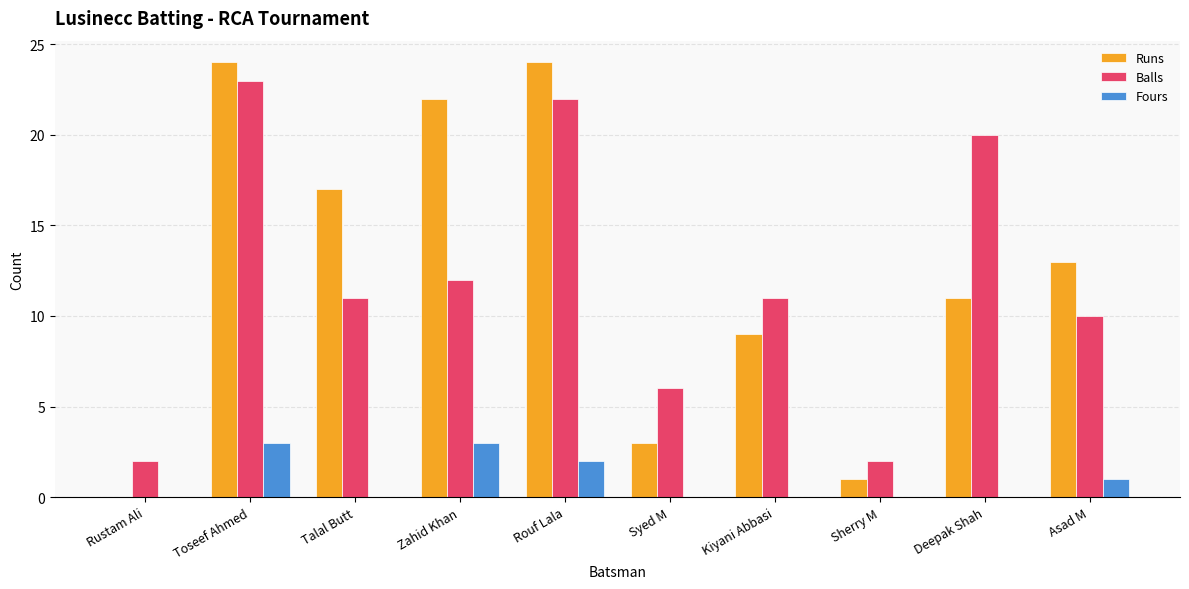

The Runs series shows 23 at Asad M. True or false?

False